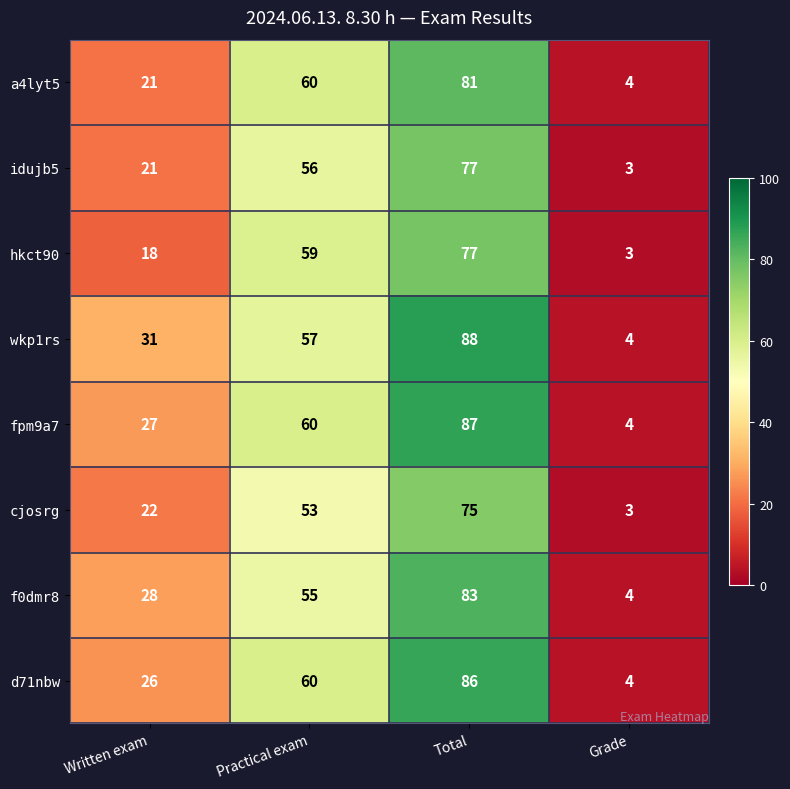

What is the greatest value displayed?

88